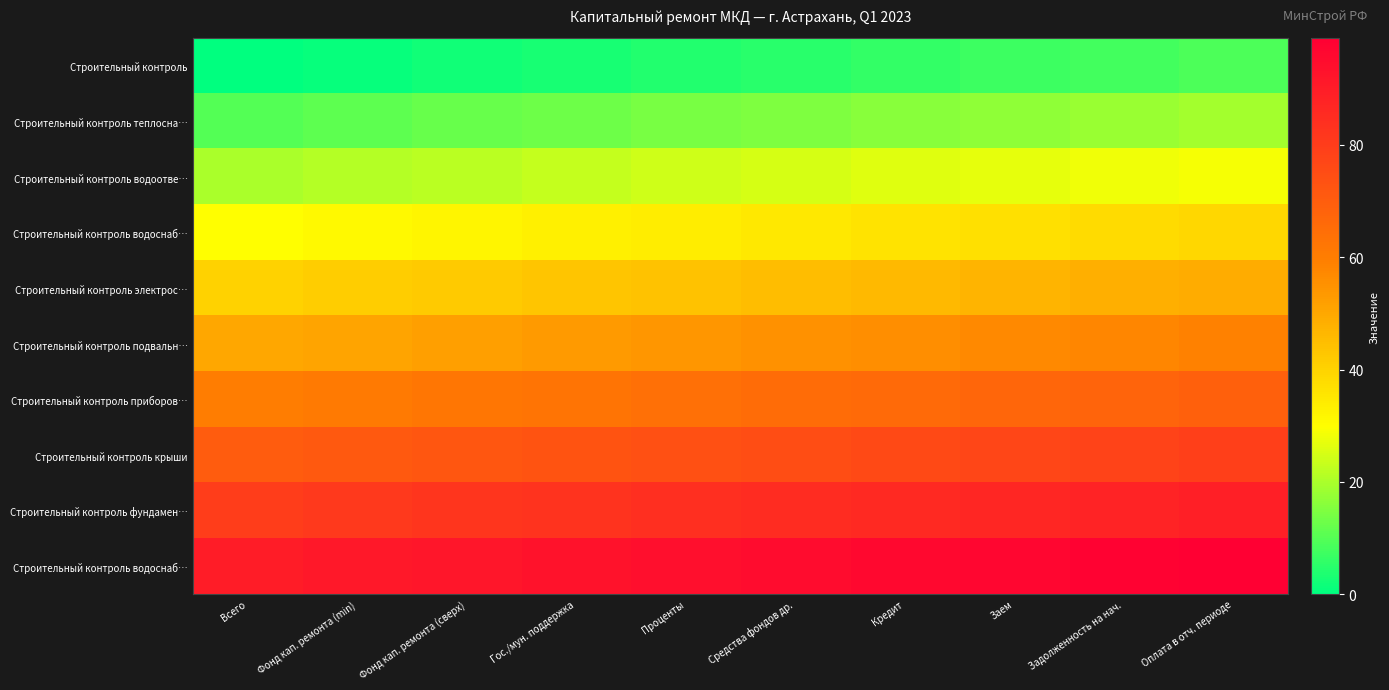

What is the difference between the highest and lowest values at Кредит?

90